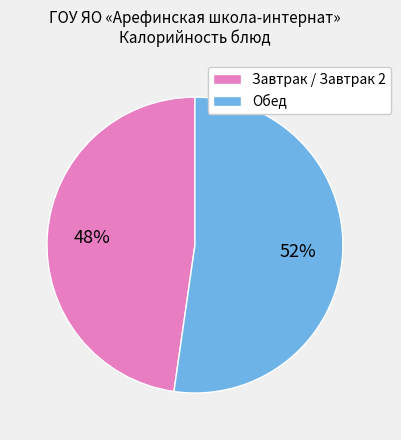

Is the sum of Завтрак / Завтрак 2 and Обед greater than half?

Yes